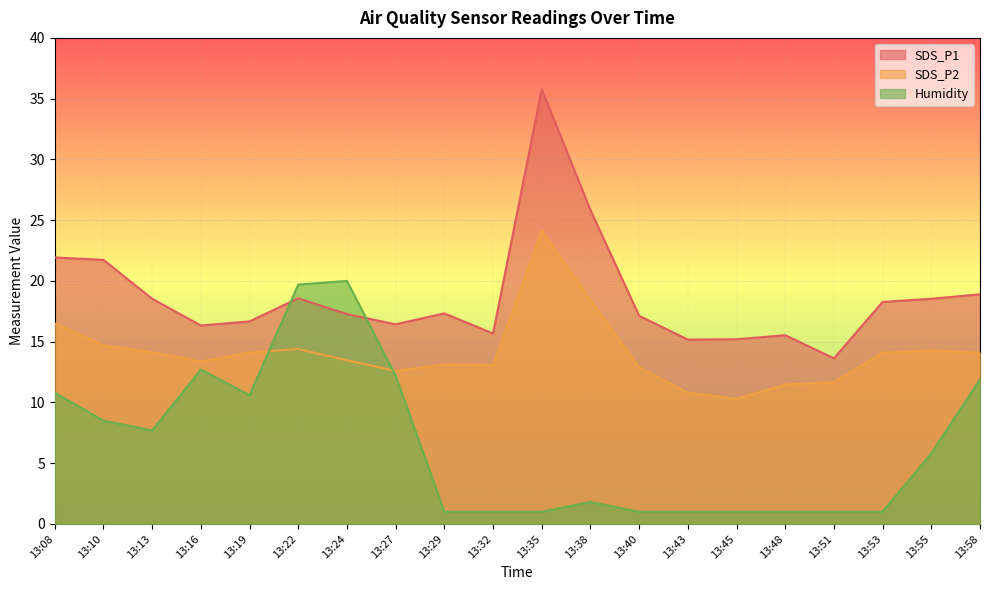

True or false: SDS_P2 and SDS_P1 intersect in this chart.

False